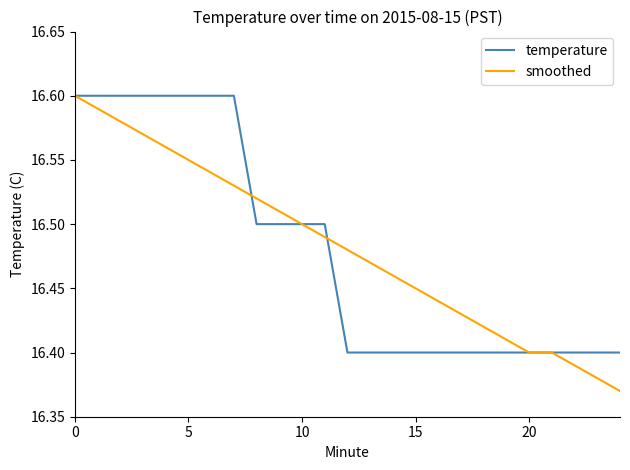

Which label corresponds to the smallest value in the chart?

24